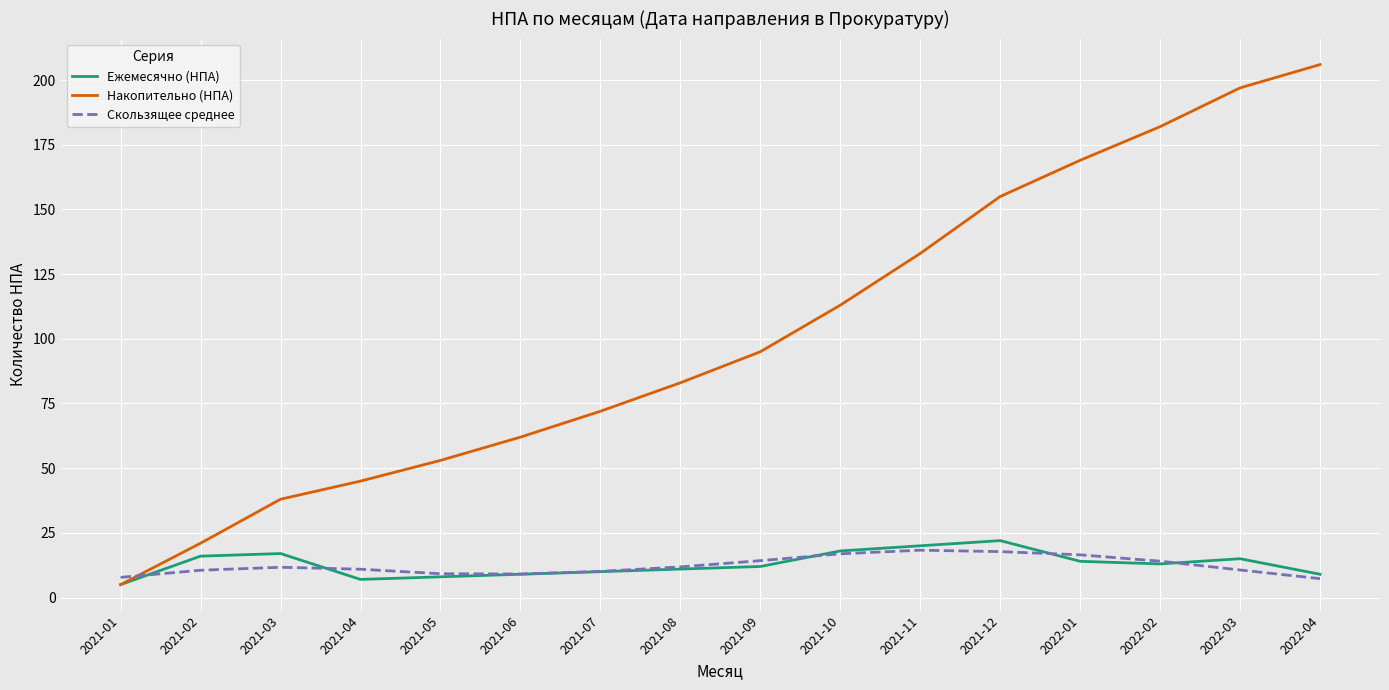

List the labels in order of Накопительно (НПА) value, largest first.

2022-04, 2022-03, 2022-02, 2022-01, 2021-12, 2021-11, 2021-10, 2021-09, 2021-08, 2021-07, 2021-06, 2021-05, 2021-04, 2021-03, 2021-02, 2021-01